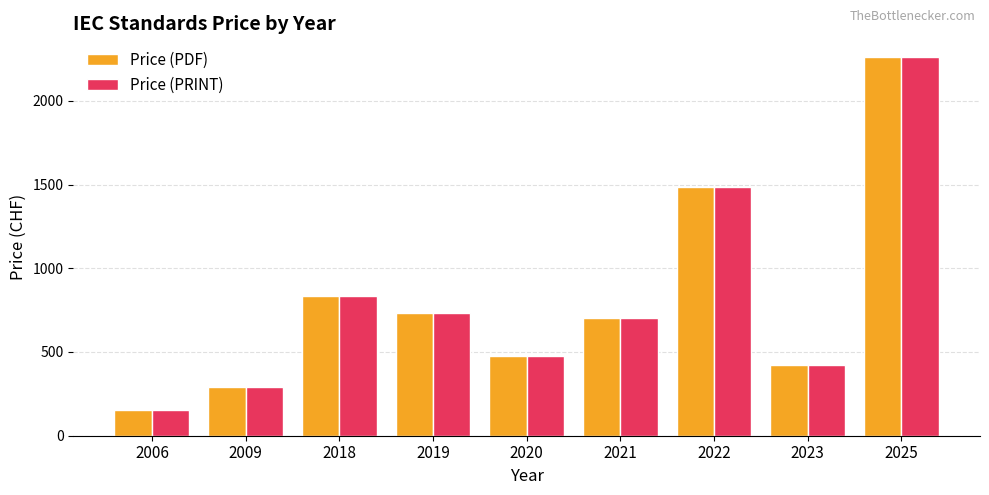

The value of Price (PDF) at 2006 is 62. True or false?

False